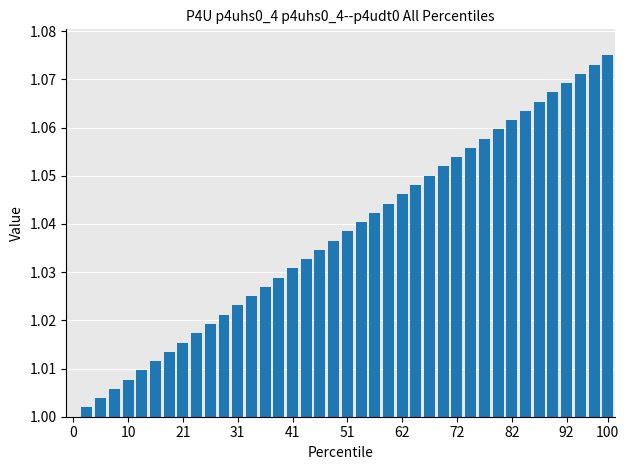

What is the sum of all values?

41.5